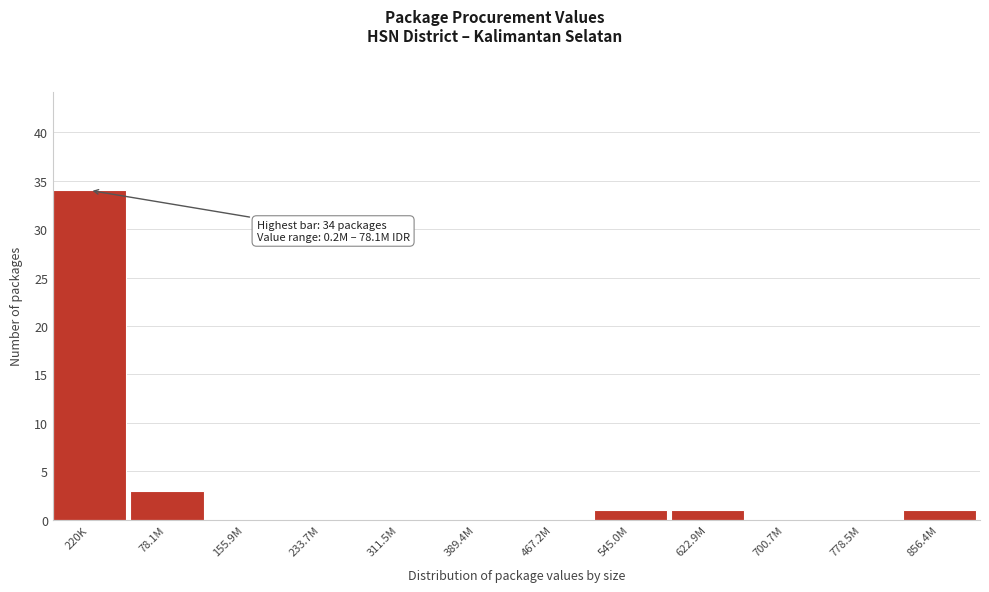

Reading left to right, transcribe all the data shown in this chart.

220K=34	78.1M=3	155.9M=0	233.7M=0	311.5M=0	389.4M=0	467.2M=0	545.0M=1	622.9M=1	700.7M=0	778.5M=0	856.4M=1